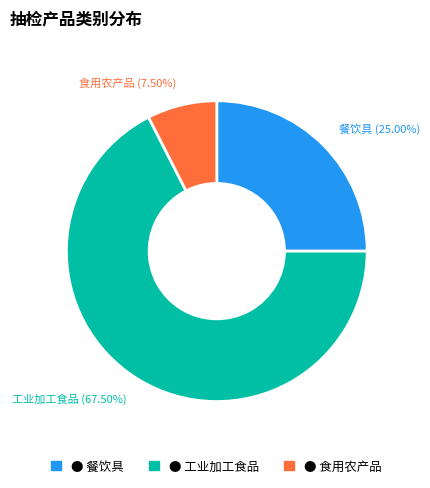

Count the number of slices in the pie.

3